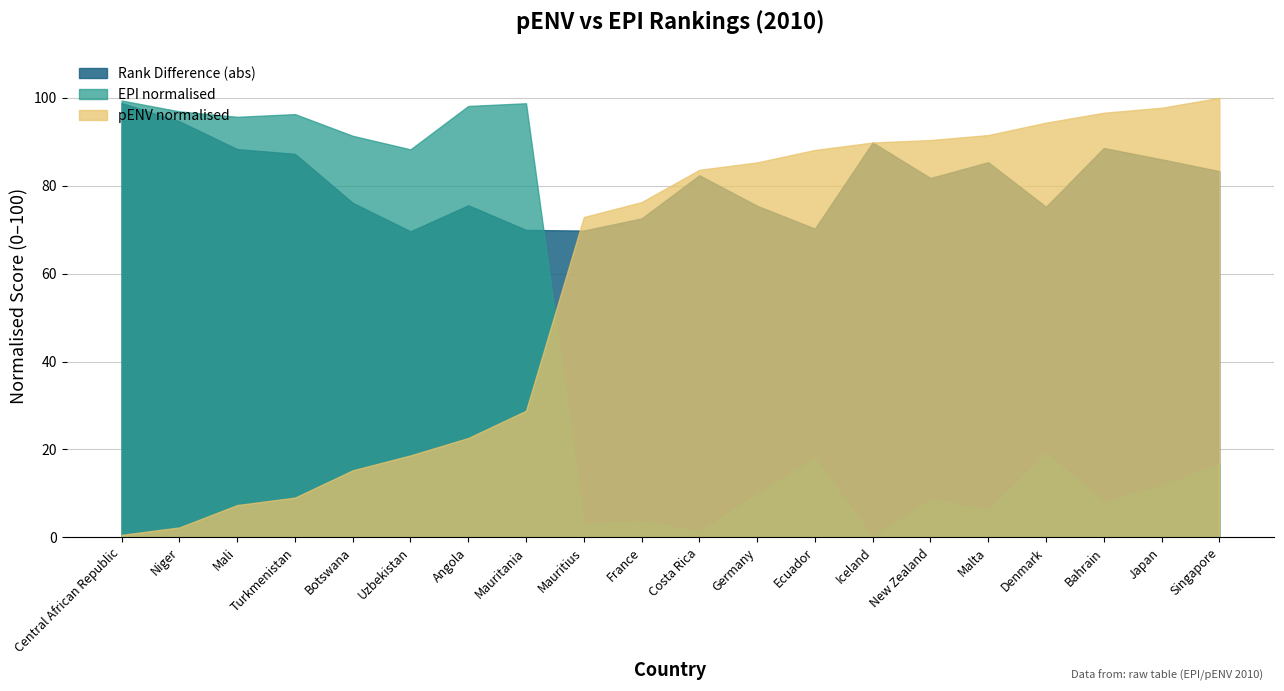

List the labels in order of pENV normalised value, smallest first.

Central African Republic, Niger, Mali, Turkmenistan, Botswana, Uzbekistan, Angola, Mauritania, Mauritius, France, Costa Rica, Germany, Ecuador, Iceland, New Zealand, Malta, Denmark, Bahrain, Japan, Singapore